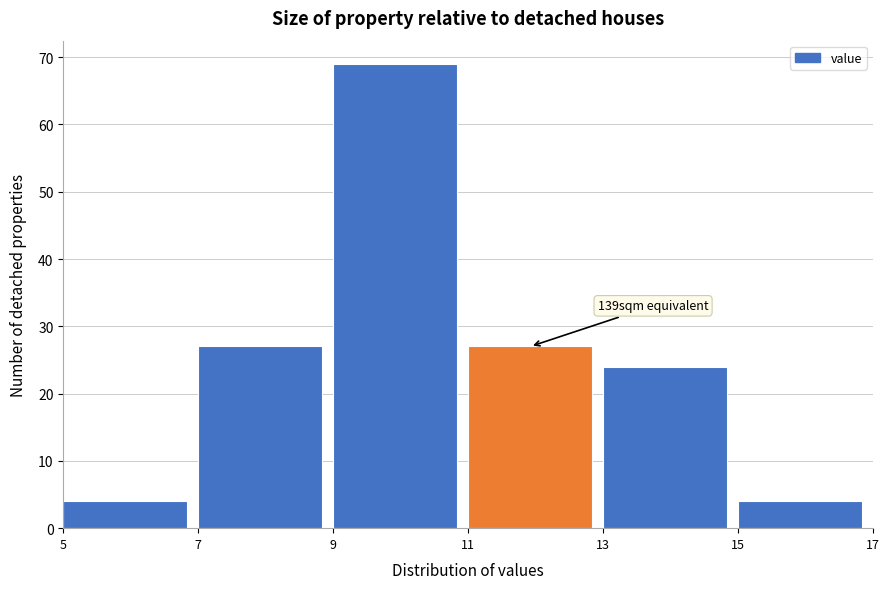

Which range on the x-axis has the tallest bar?

9 to 11